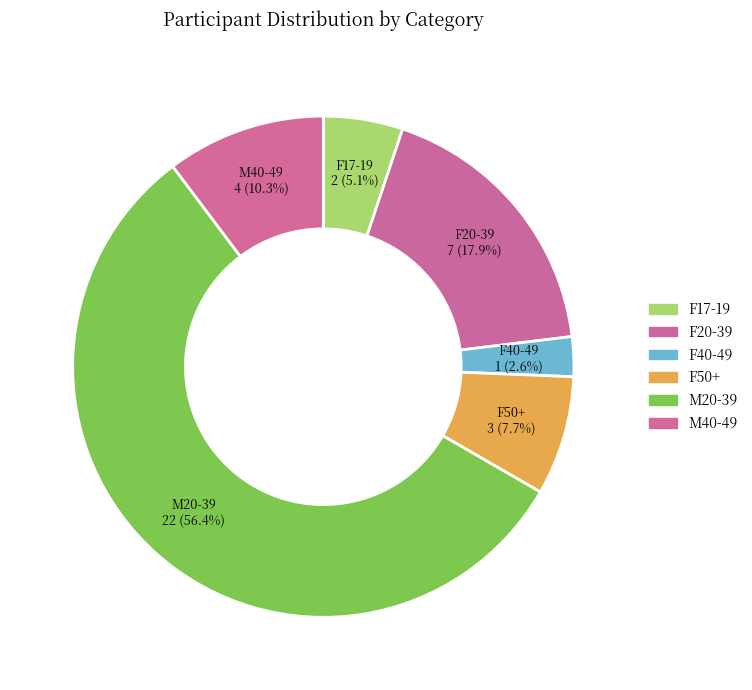

To the nearest percent, what percentage of the pie is M40-49?

10%